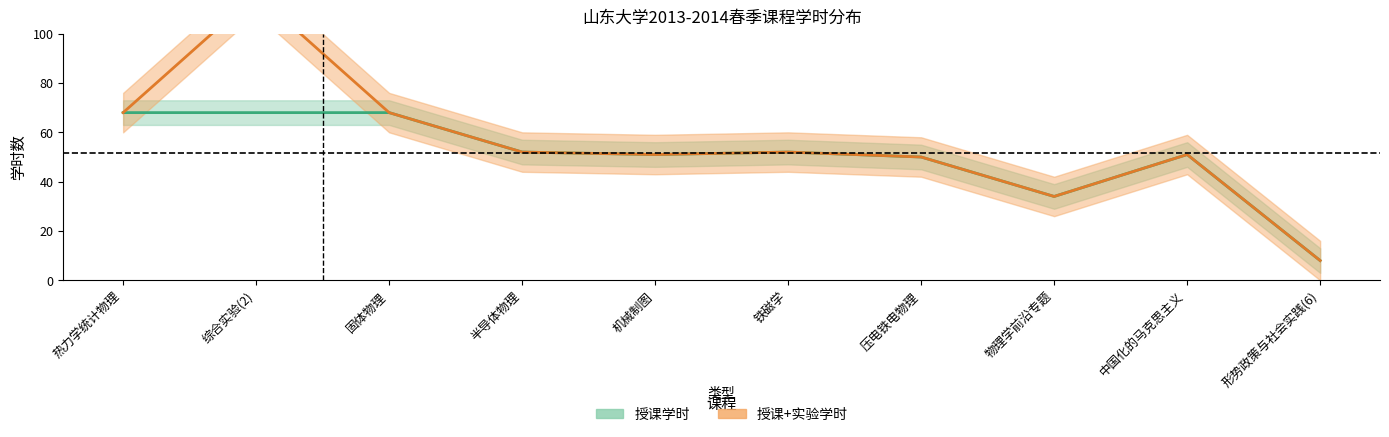

How many data points in 授课学时 are less than 52?

5